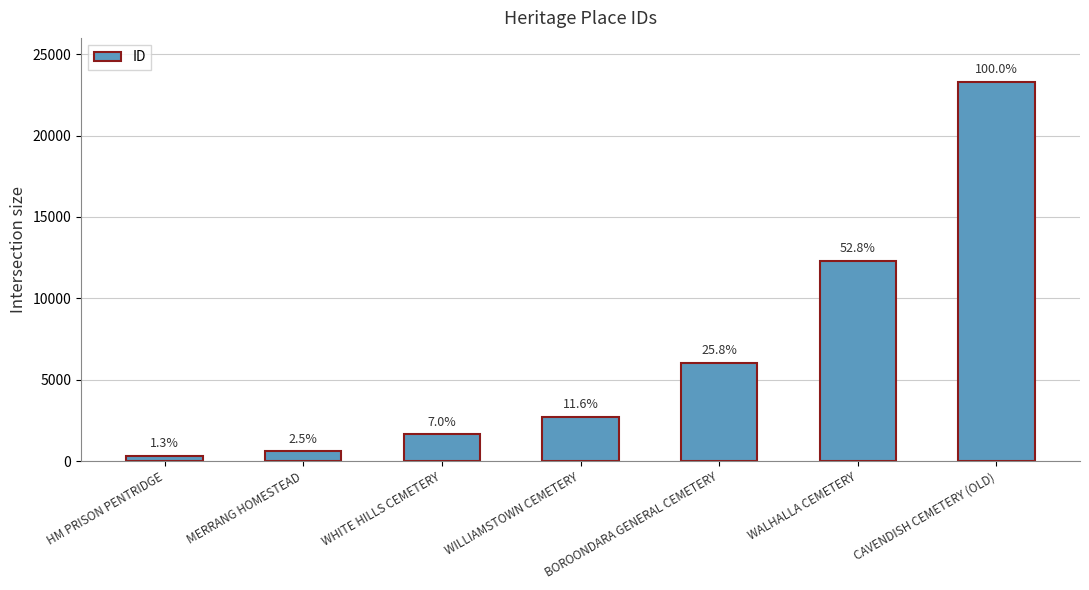

List the labels in order of value, smallest first.

HM PRISON PENTRIDGE, MERRANG HOMESTEAD, WHITE HILLS CEMETERY, WILLIAMSTOWN CEMETERY, BOROONDARA GENERAL CEMETERY, WALHALLA CEMETERY, CAVENDISH CEMETERY (OLD)